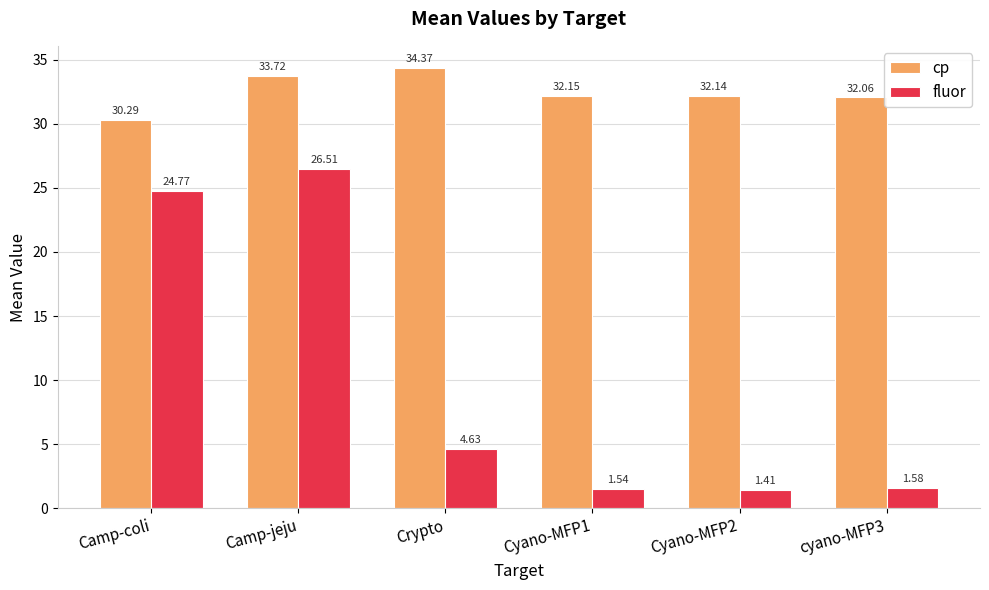

What is the sum of all cp values?

194.7